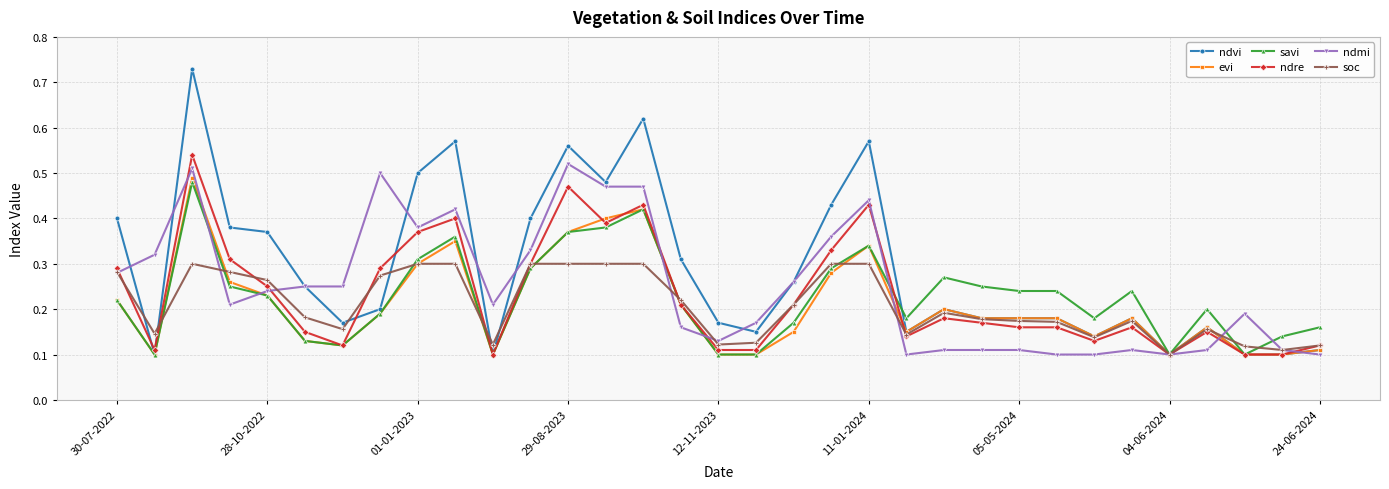

Which series has the widest spread of values?

ndvi